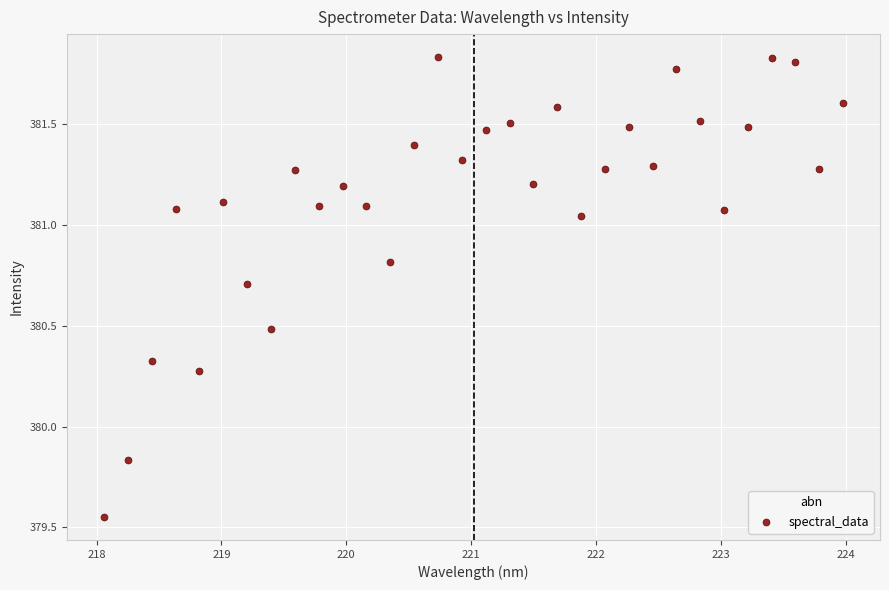

What is the range of X values (max minus min)?

5.9